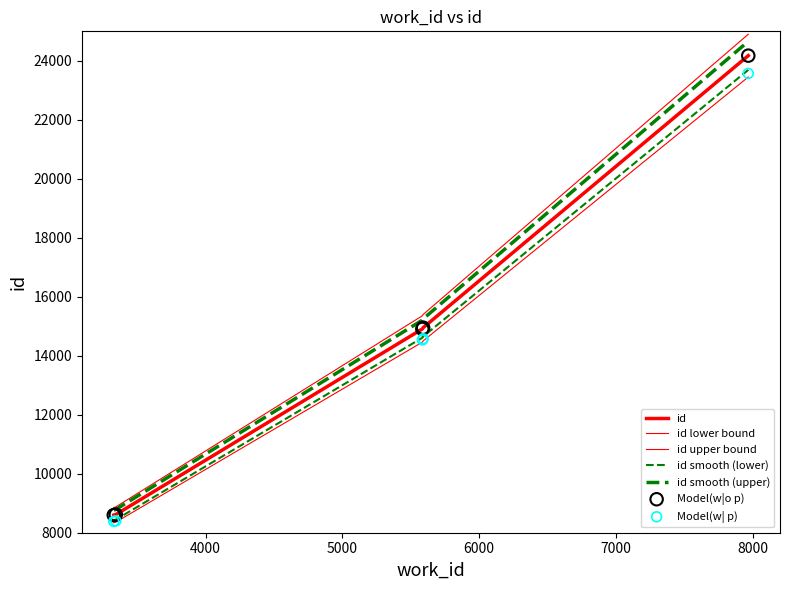

What is the change in value from 3328 to 3343?

+18